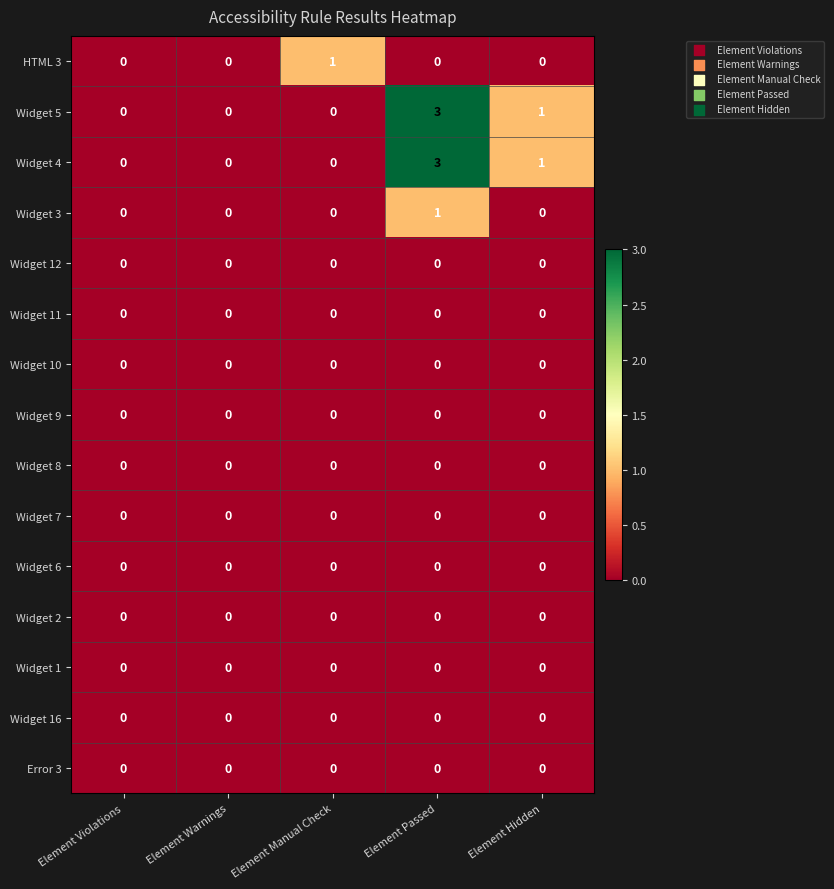

Count the Widget 3 values in the range 0 to 1.

5